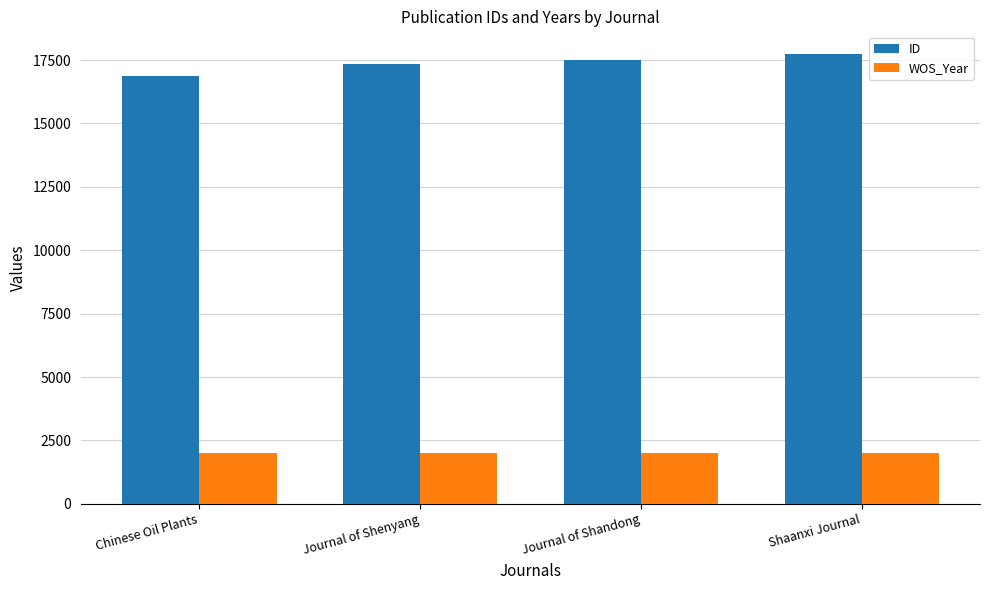

What is the total value across all series at Journal of Shenyang?

19322